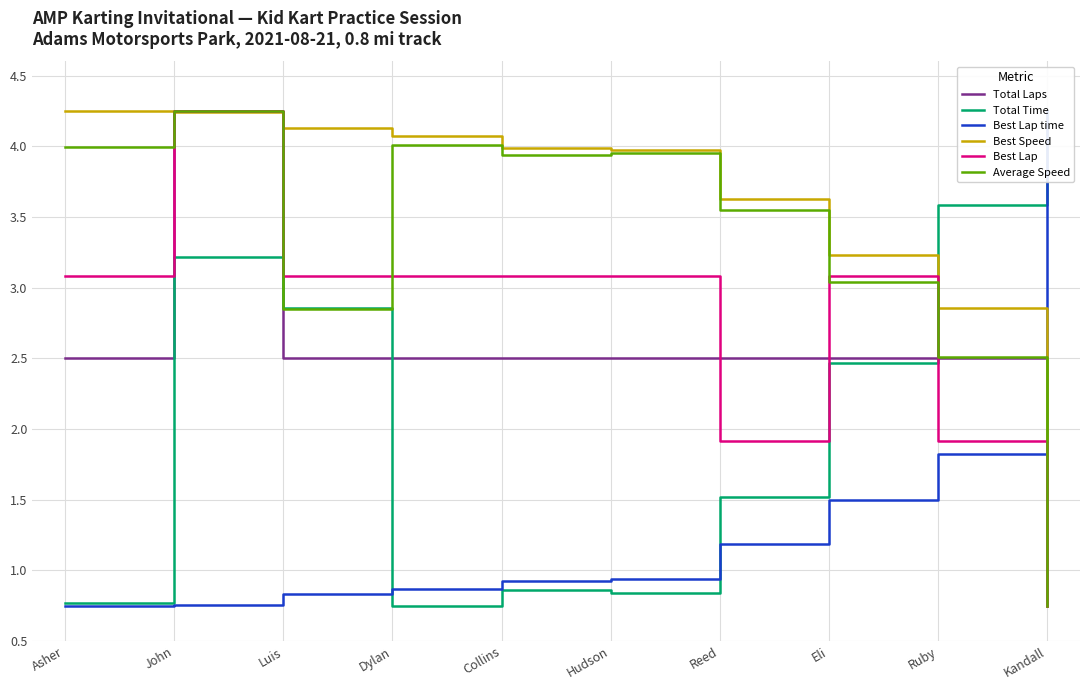

The value of Best Speed at Luis is 5.6. True or false?

False